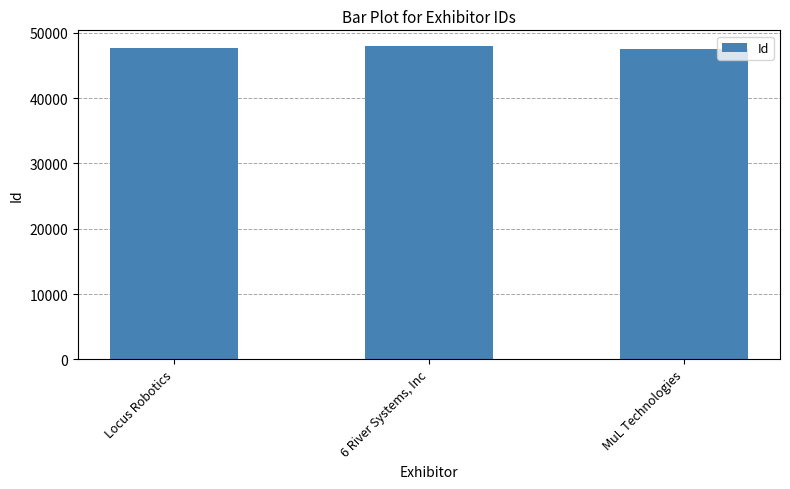

The value at 6 River Systems, Inc is 63145. True or false?

False